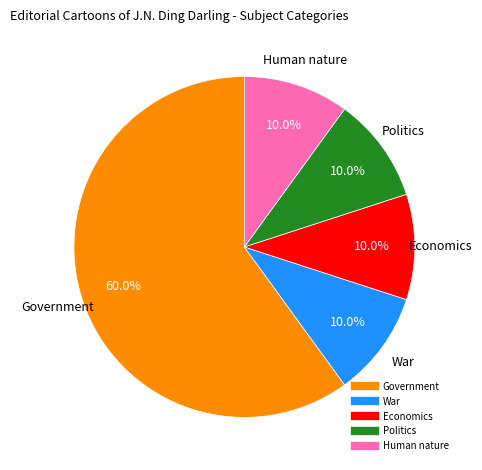

Count the number of slices in the pie.

5